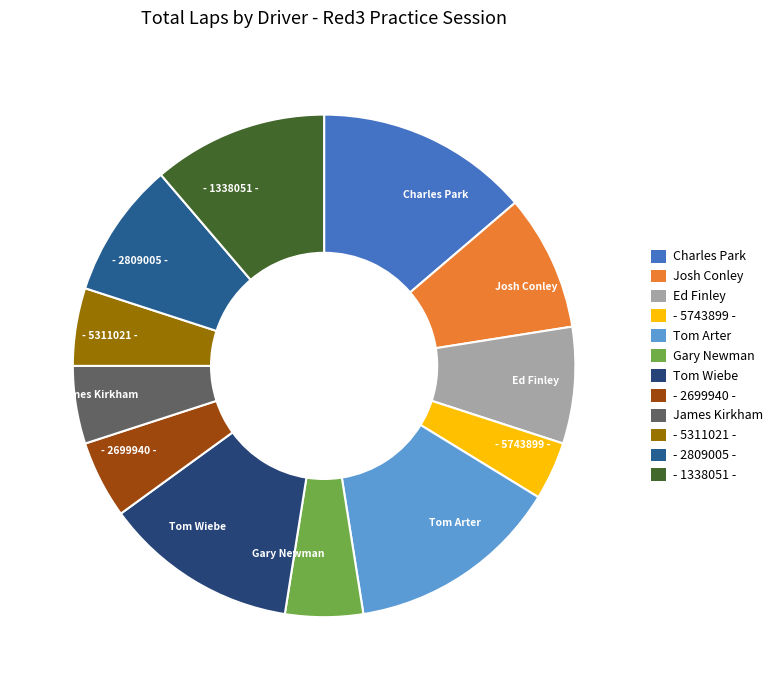

Which slice is the smallest?

- 5743899 -